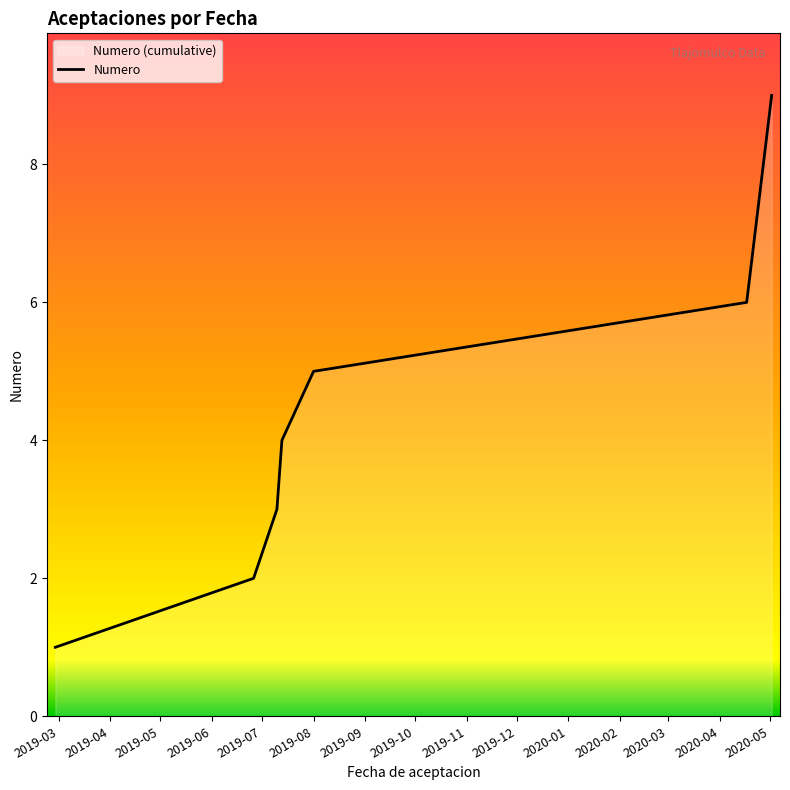

What is the greatest value displayed?

9